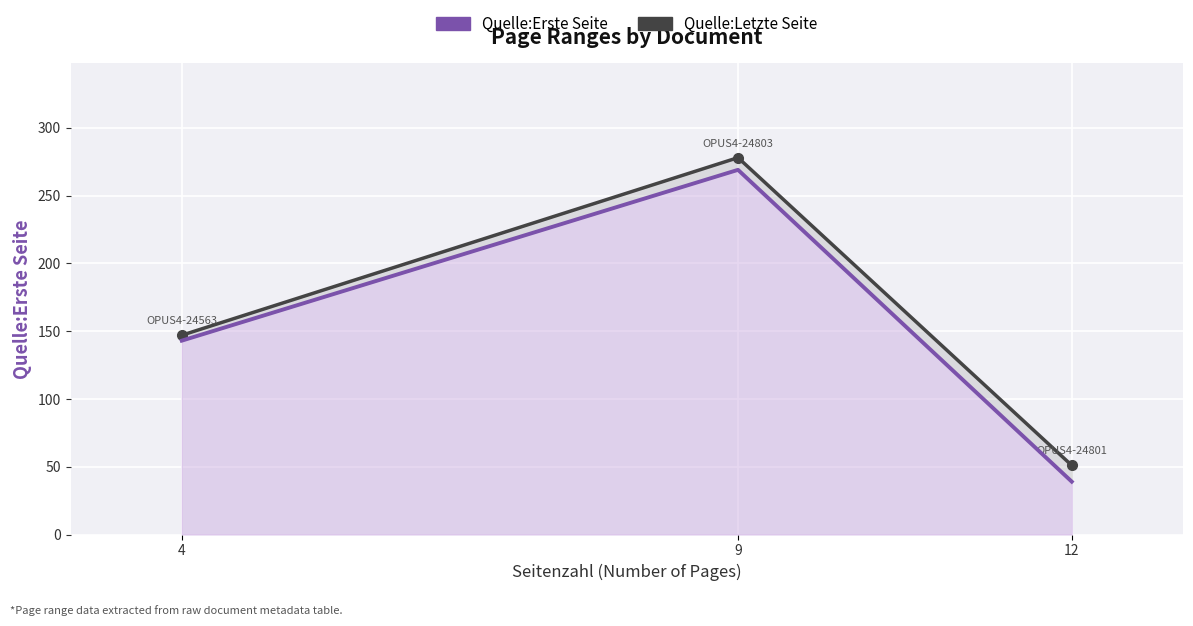

Rank the series at 4 from lowest to highest value.

Quelle:Erste Seite, Quelle:Letzte Seite